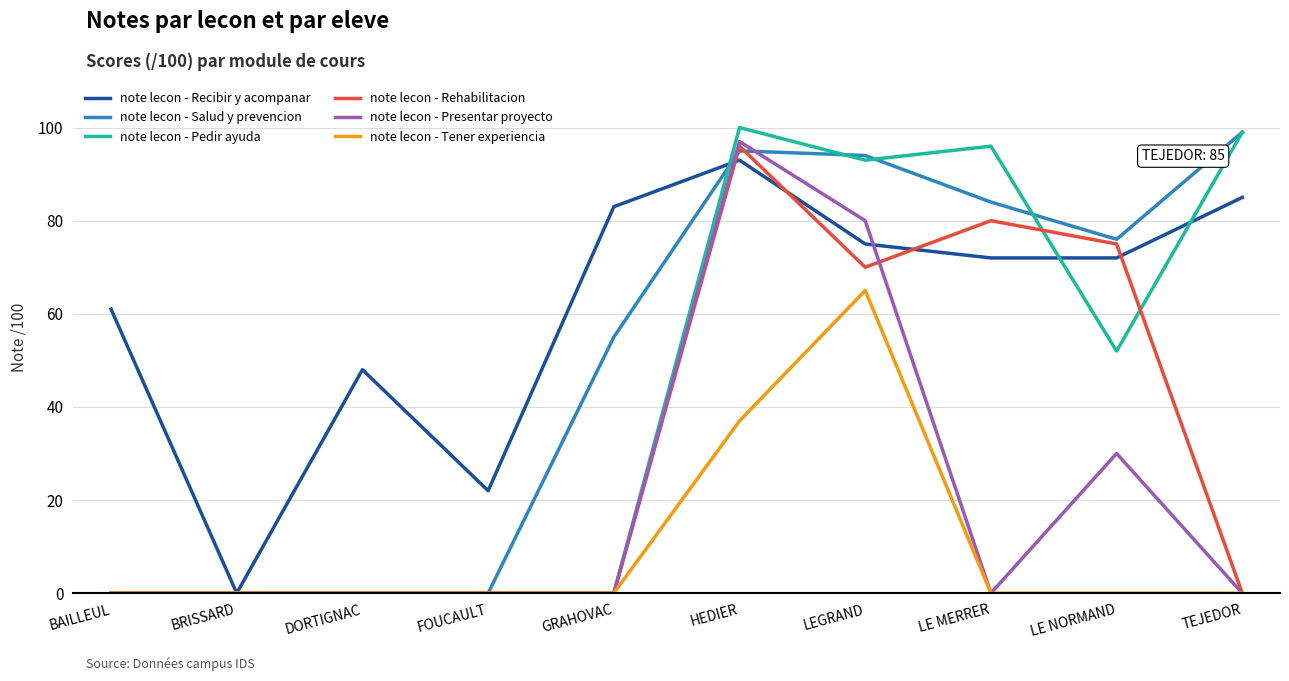

How many categories are shown in the chart?

10